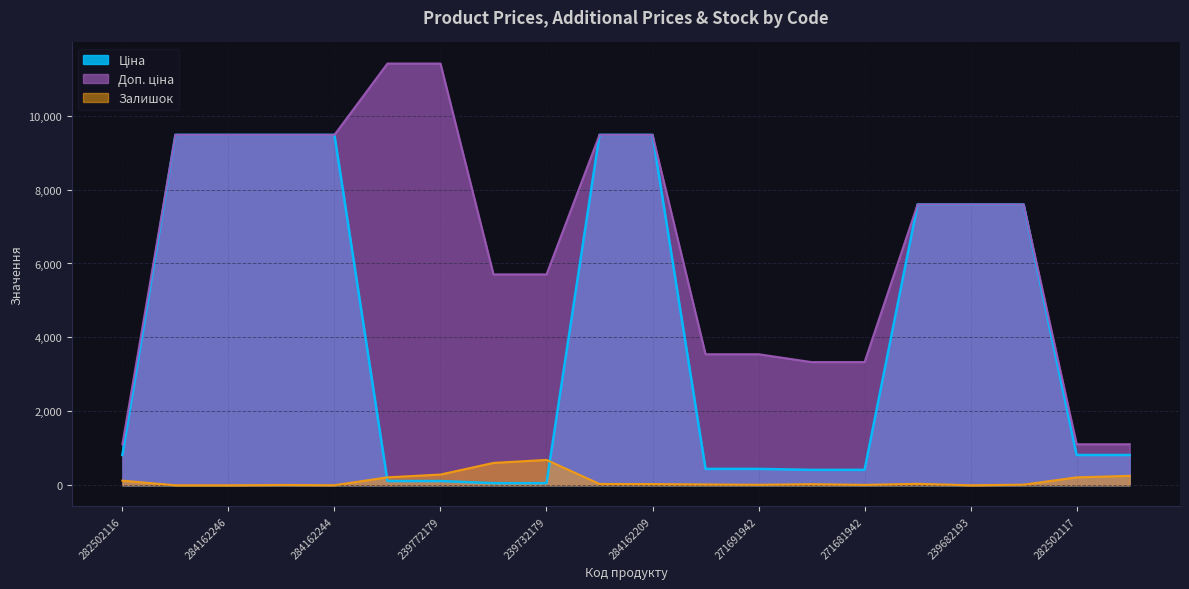

What are all the series names shown in the legend?

Ціна, Доп. ціна, Залишок